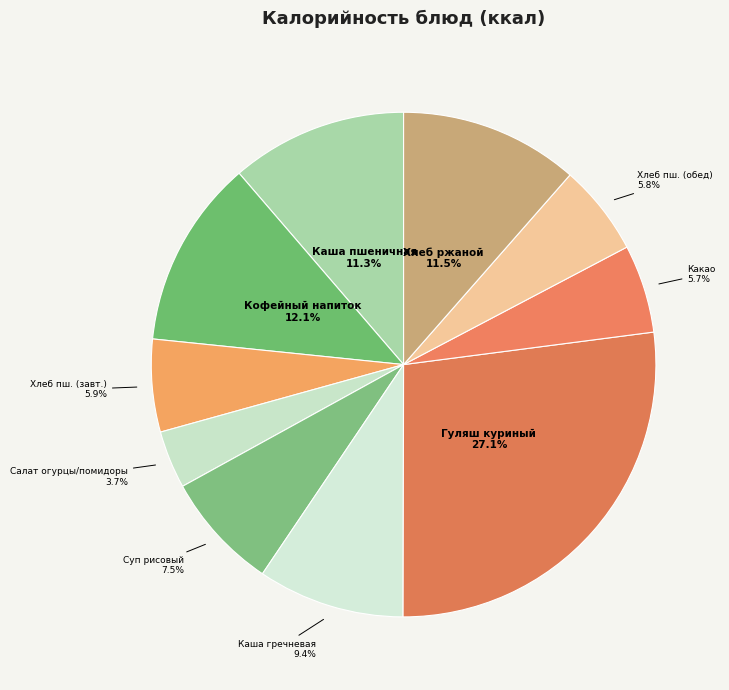

Is there any slice that represents more than half of the pie?

No